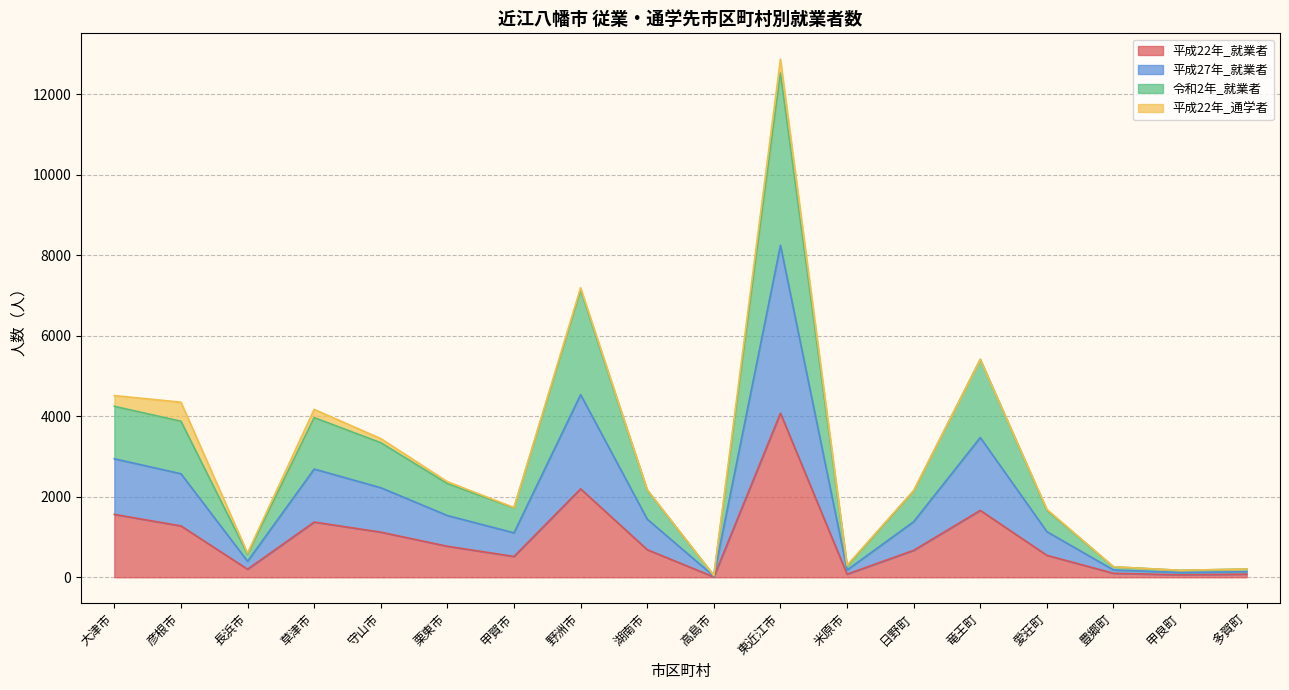

At which category is the sum across all series the highest?

東近江市